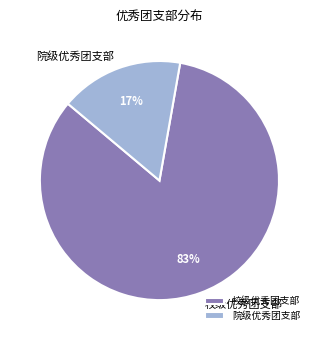

Count the number of slices in the pie.

2